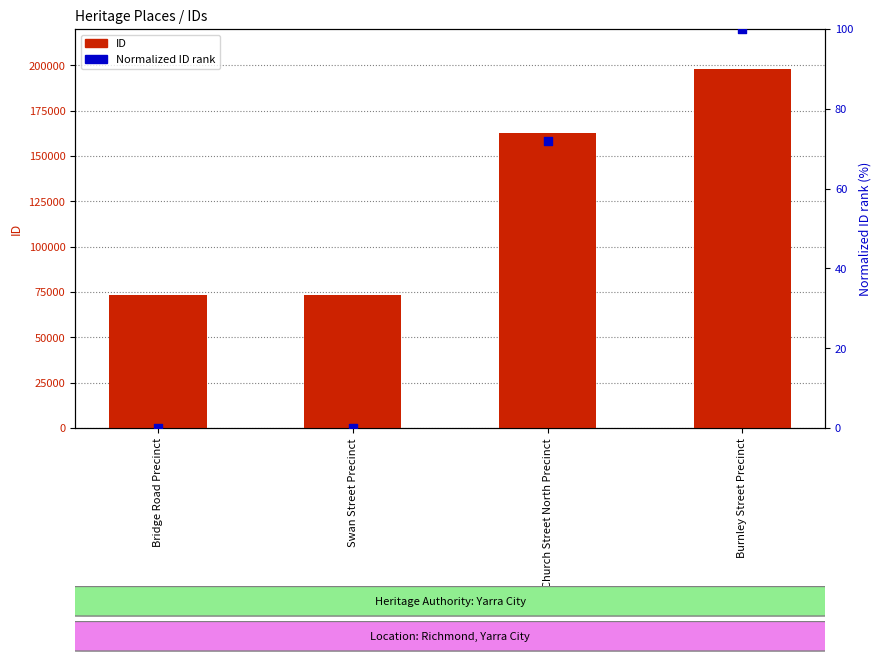

What is the total value across all series at Swan Street Precinct?

73451.0